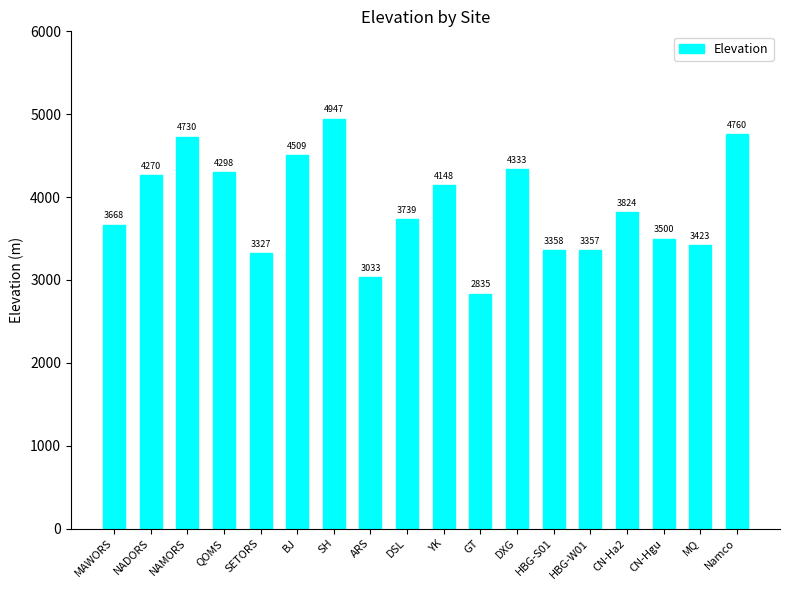

What position from the right is HBG-W01?

5